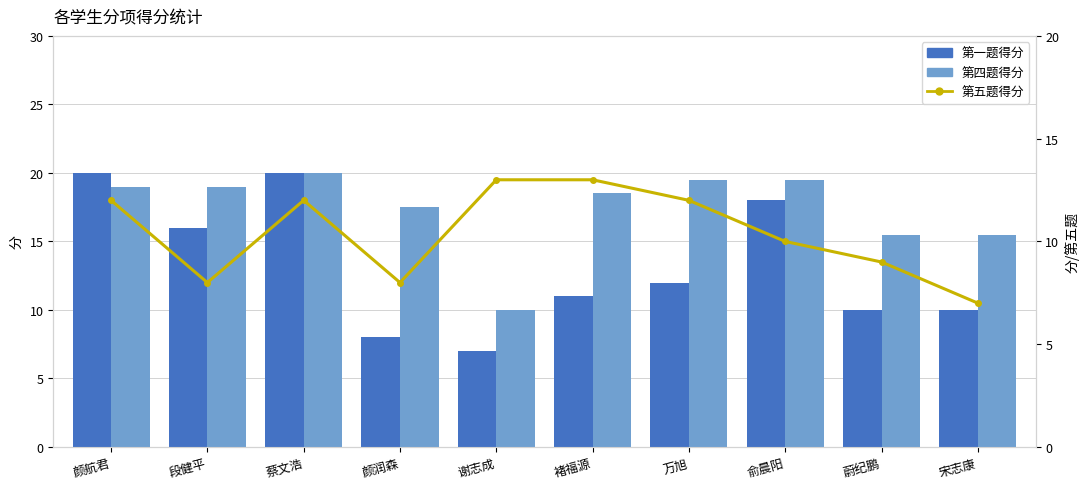

The value of 第四题得分 at 颜航君 is 29.3. True or false?

False